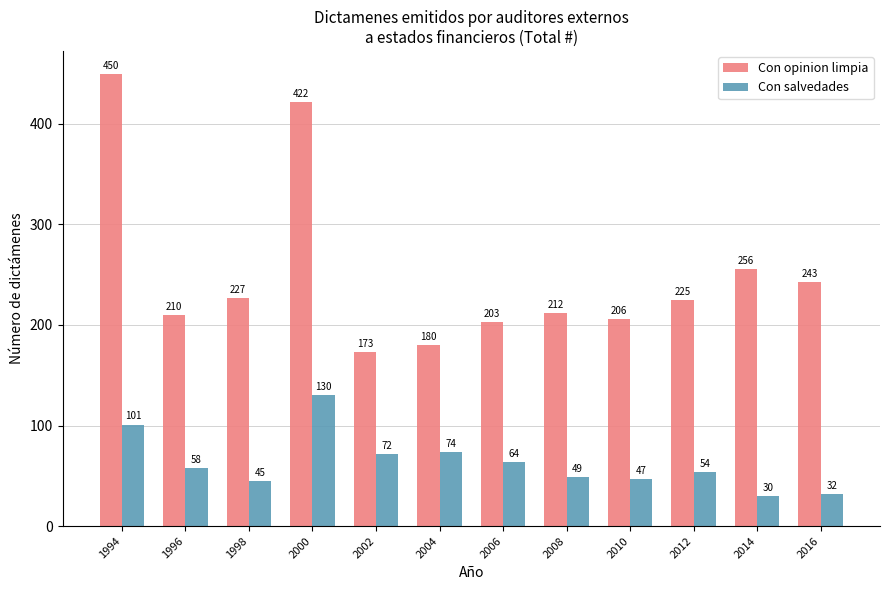

What is the sum of all Con opinion limpia values?

3007